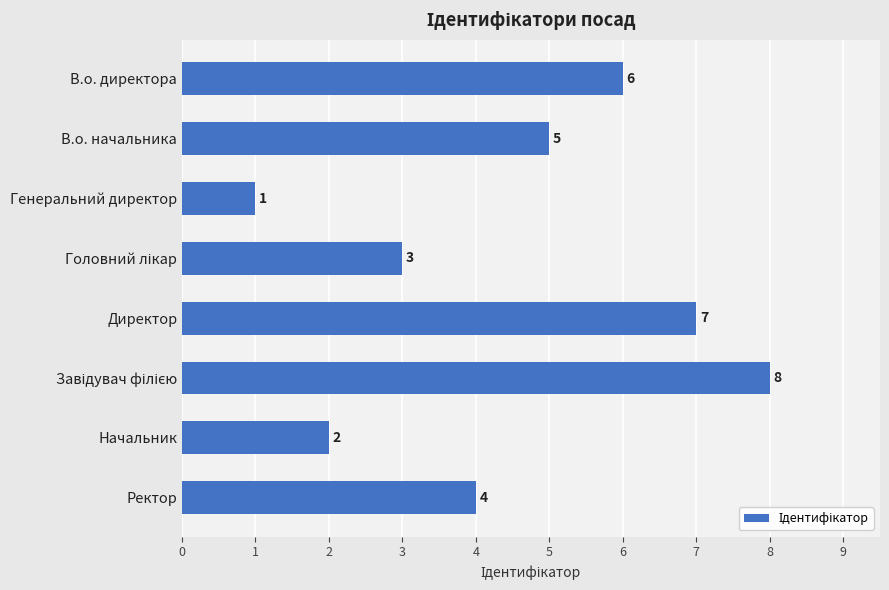

Are the bars horizontal?

Yes